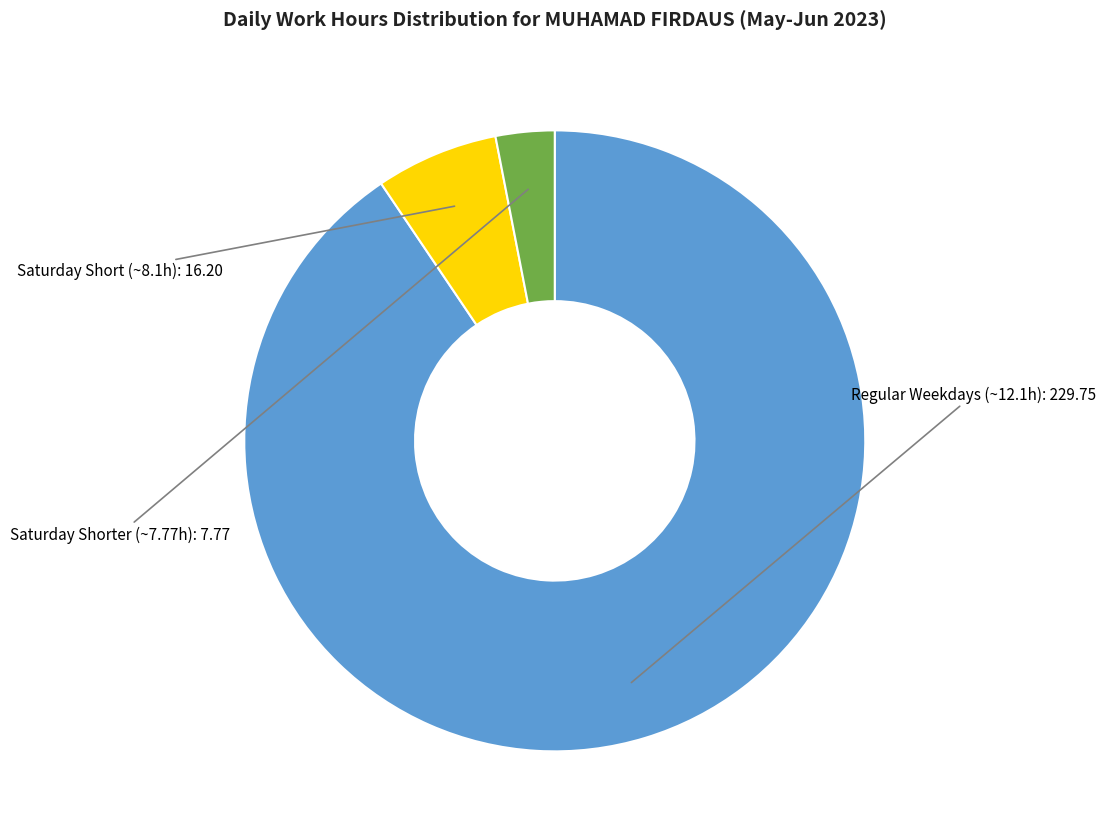

Is there a majority slice in this chart?

Yes